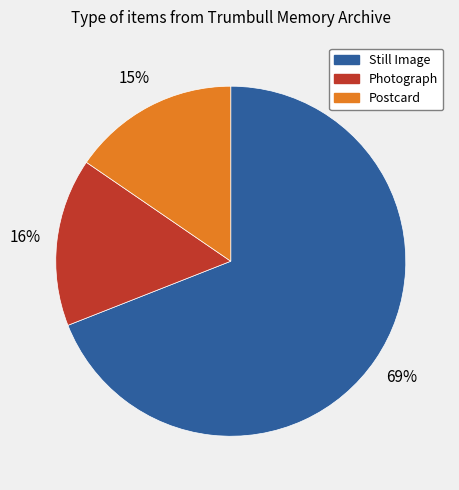

Between Still Image and Postcard, which is larger?

Still Image